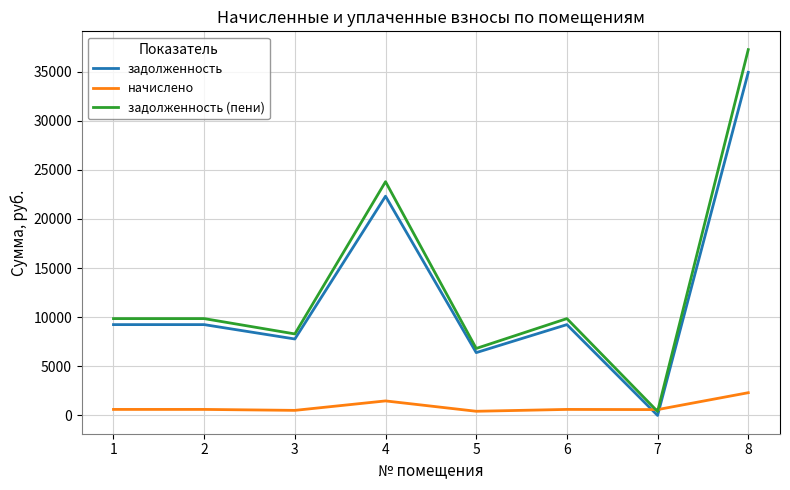

What is the maximum value shown in the chart?

37238.2